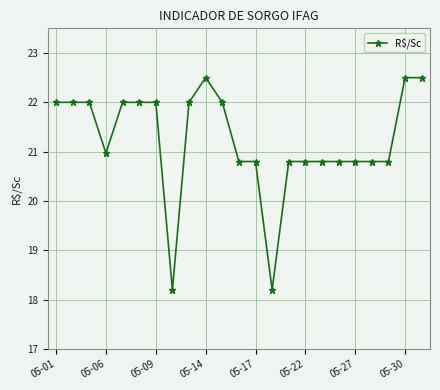

How many lines are shown in the chart?

1